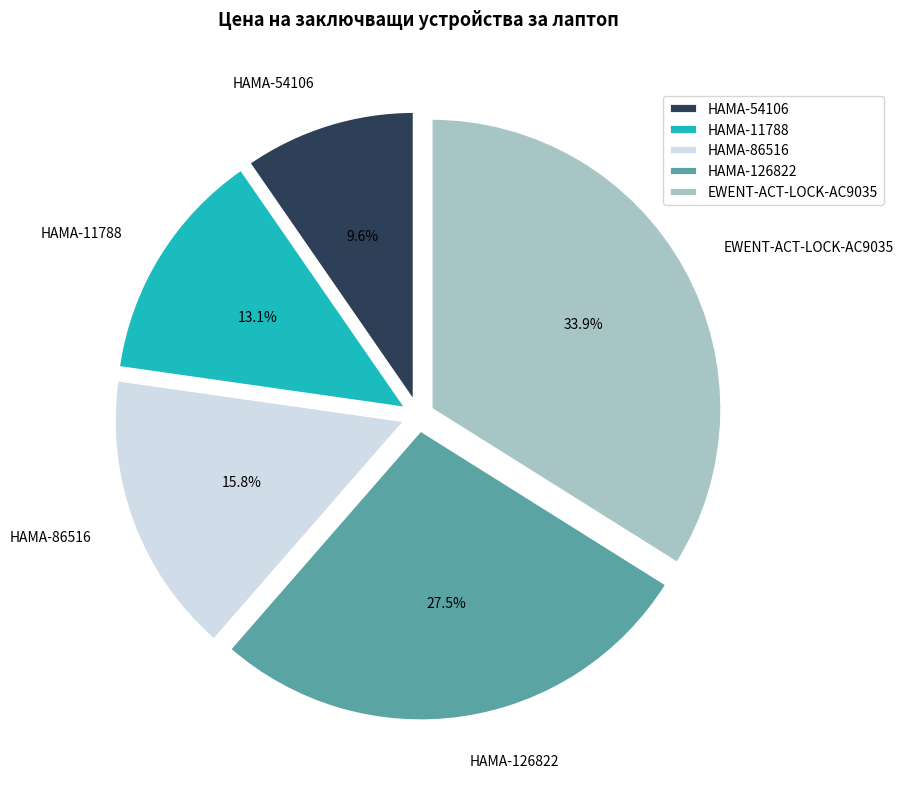

True or false: EWENT-ACT-LOCK-AC9035 accounts for 49% of the total.

False